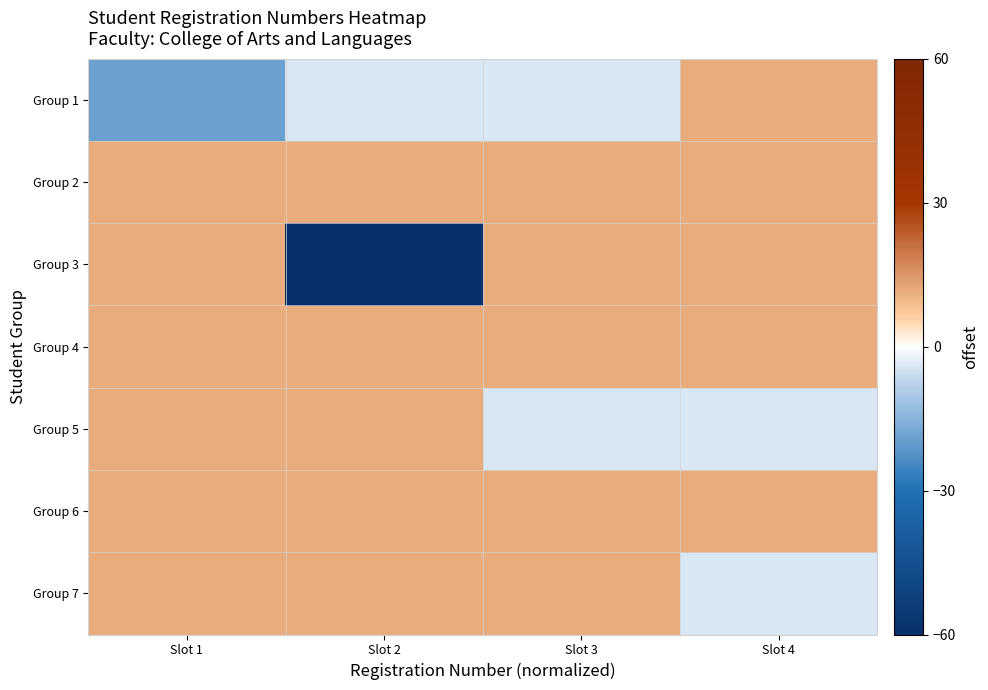

Reading left to right, extract all data points from this chart.

Group 1: Slot 1=-19.0	Slot 2=-3.8	Slot 3=-3.8	Slot 4=11.5
Group 2: Slot 1=11.5	Slot 2=11.5	Slot 3=11.5	Slot 4=11.5
Group 3: Slot 1=11.5	Slot 2=-203.9	Slot 3=11.5	Slot 4=11.5
Group 4: Slot 1=11.5	Slot 2=11.5	Slot 3=11.5	Slot 4=11.5
Group 5: Slot 1=11.5	Slot 2=11.5	Slot 3=-3.8	Slot 4=-3.8
Group 6: Slot 1=11.5	Slot 2=11.5	Slot 3=11.5	Slot 4=11.5
Group 7: Slot 1=11.5	Slot 2=11.5	Slot 3=11.5	Slot 4=-3.8